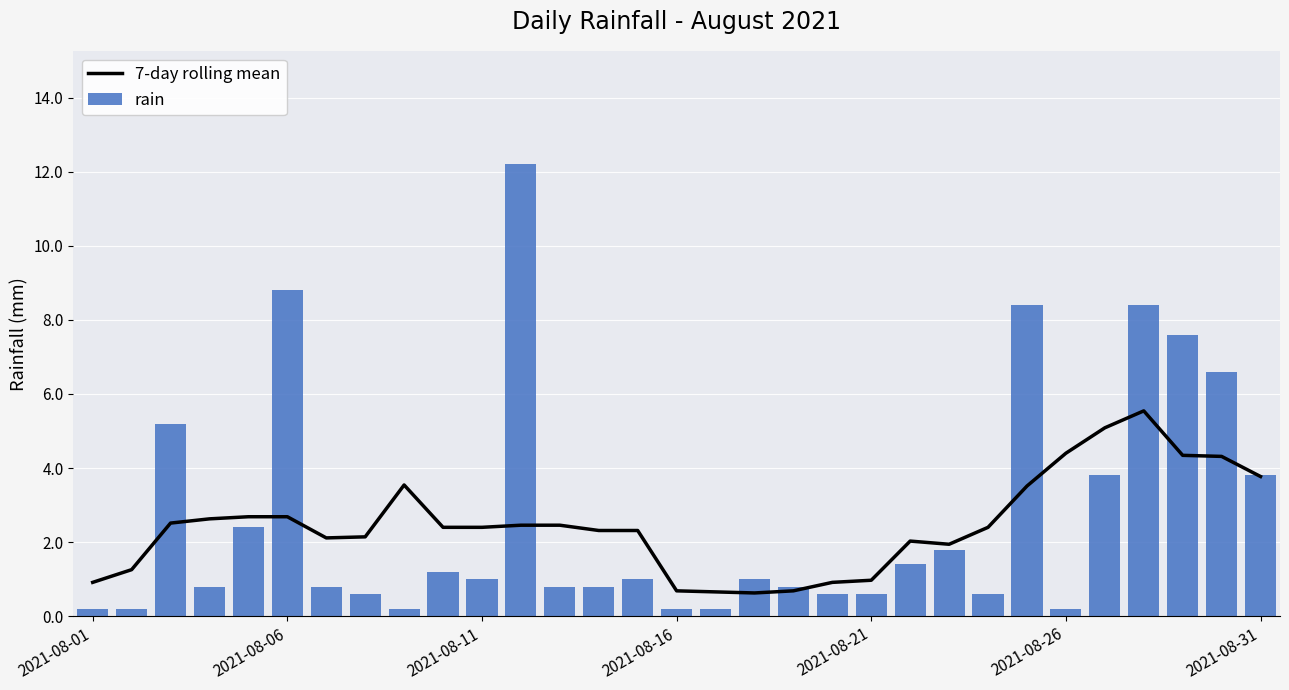

Between 9 and 19, which is larger?

9